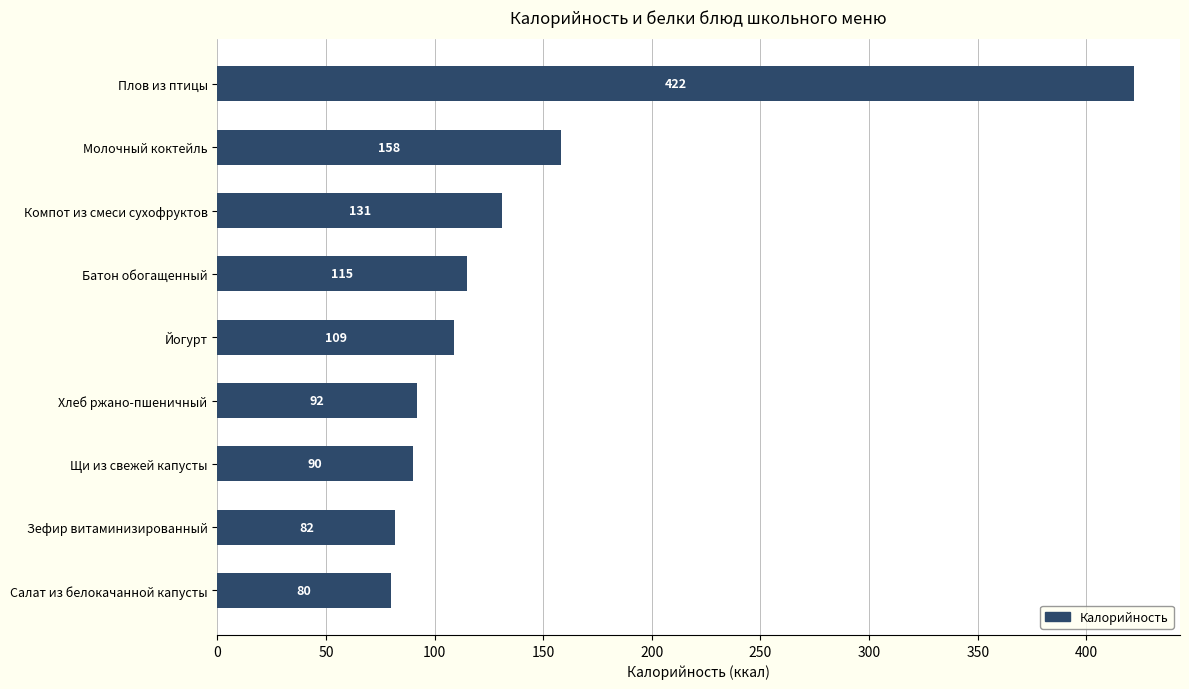

What is the minimum value shown in the chart?

80